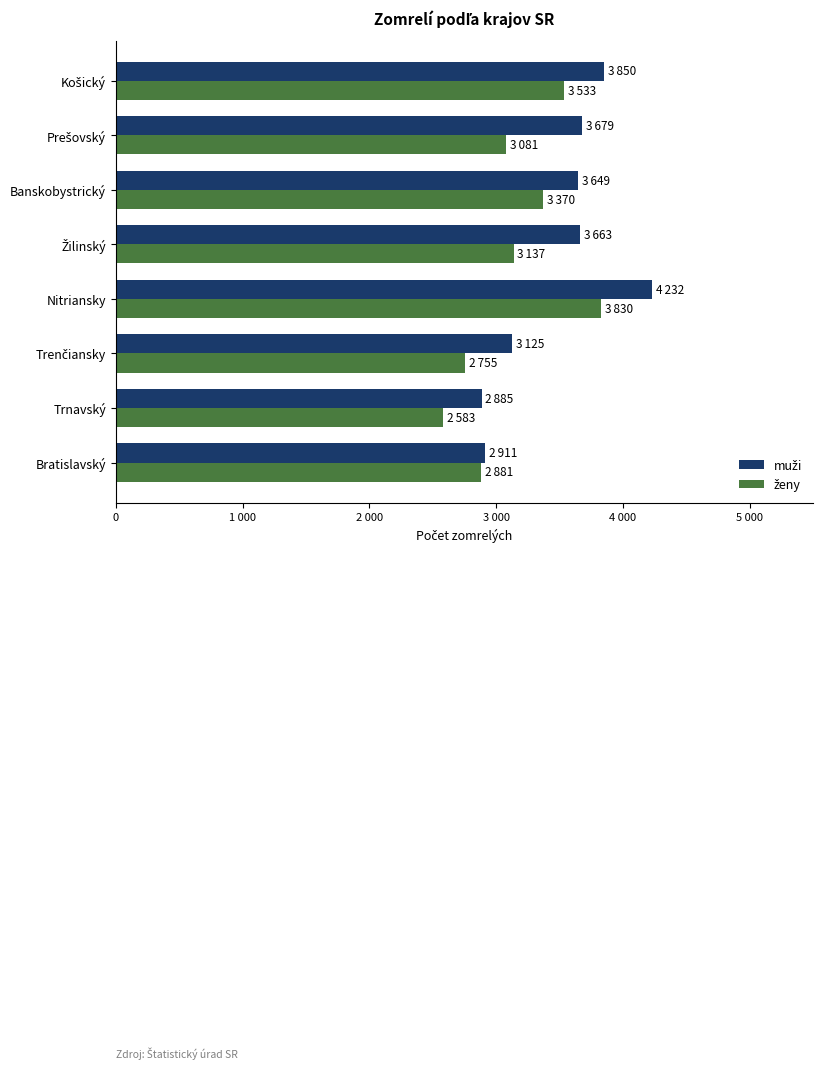

What is the average value of the muži series?

3499